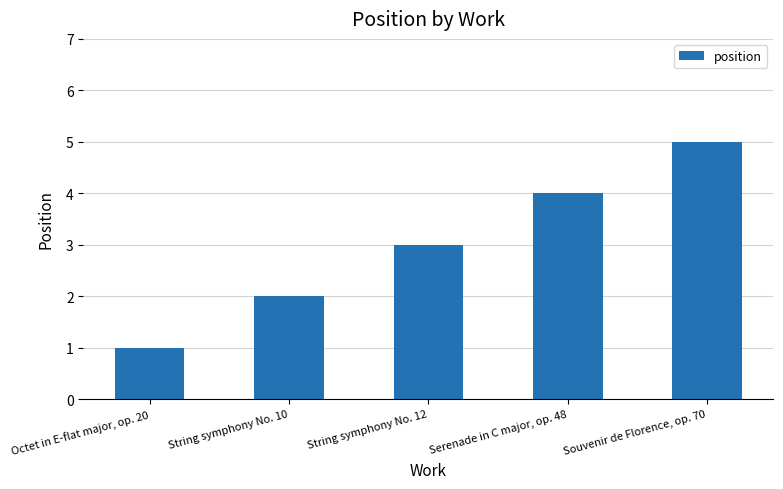

Reading right to left, extract all data points from this chart.

Souvenir de Florence, op. 70=5	Serenade in C major, op. 48=4	String symphony No. 12=3	String symphony No. 10=2	Octet in E-flat major, op. 20=1